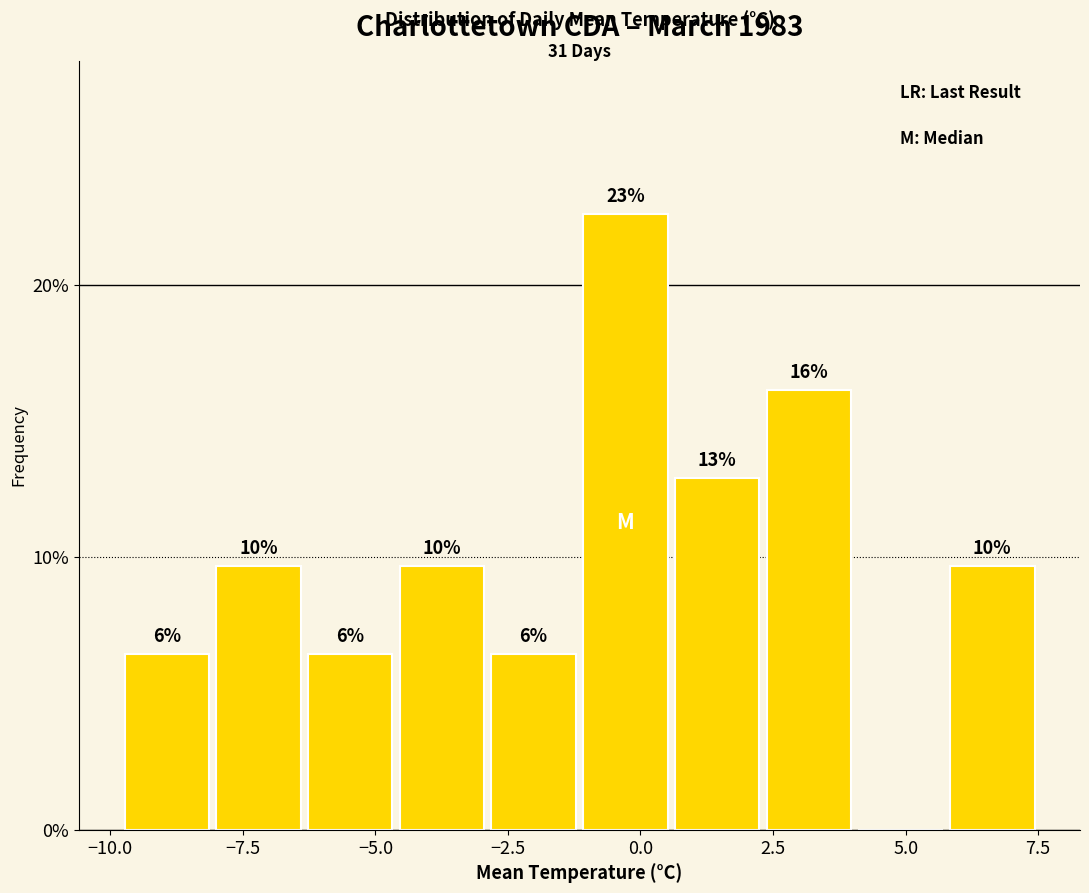

Read against the x-axis, roughly where is the centre of the tallest bar?

-0.5